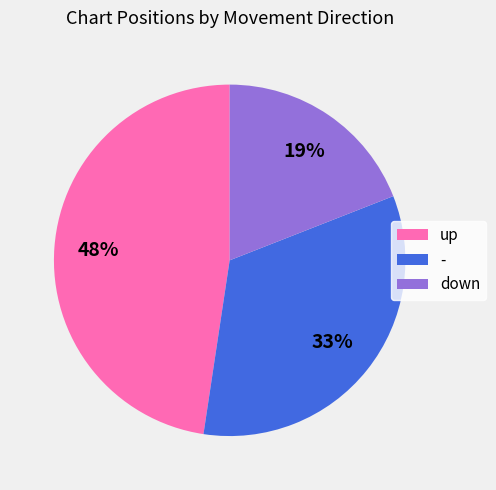

Which category has the biggest portion of the pie?

up